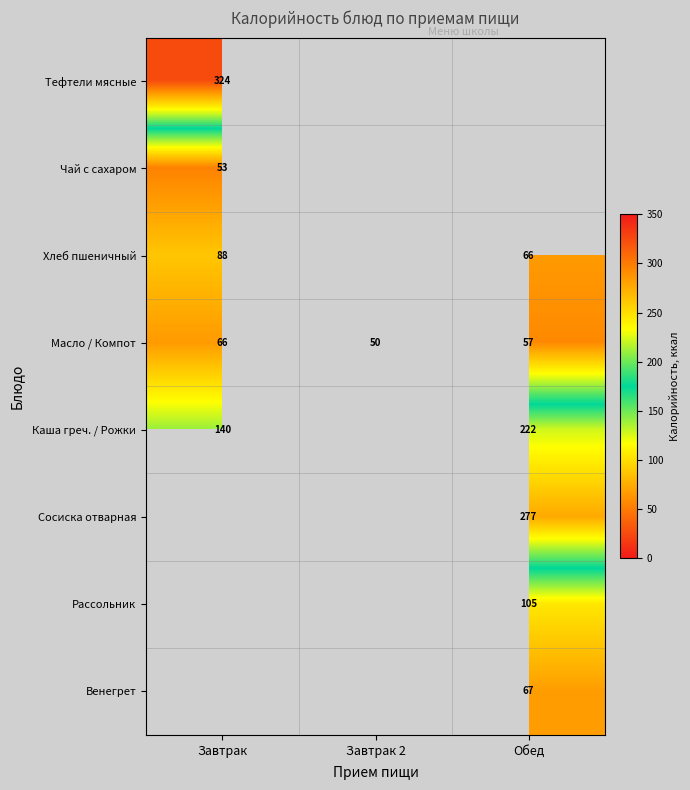

The value of Масло / Компот at Завтрак is 105.7. True or false?

False